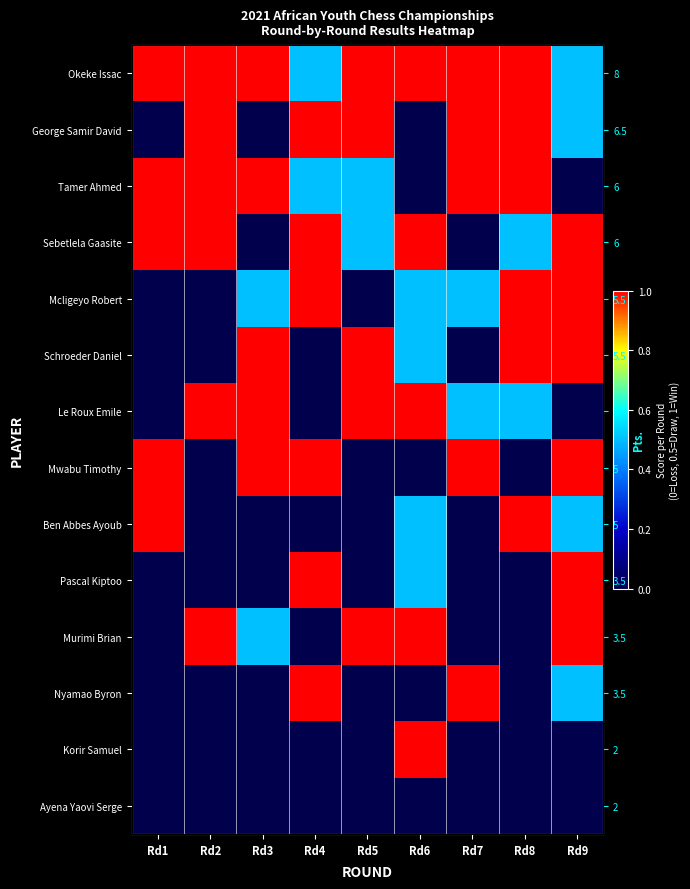

How many positive values does the Ben Abbes Ayoub series have?

4